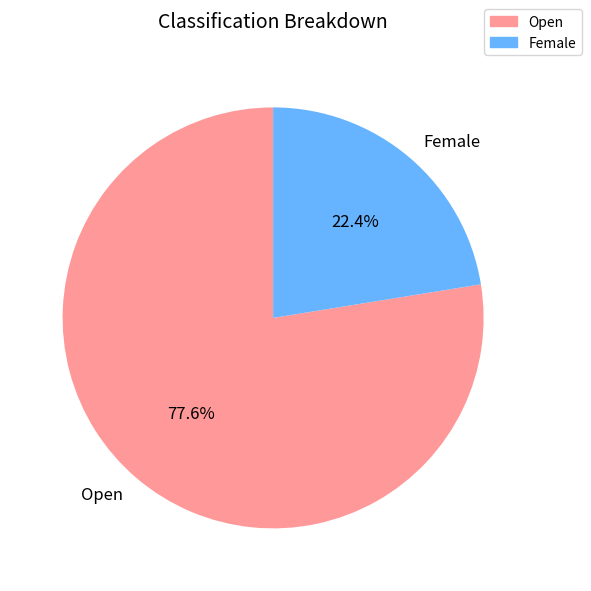

Between Open and Female, which is larger?

Open